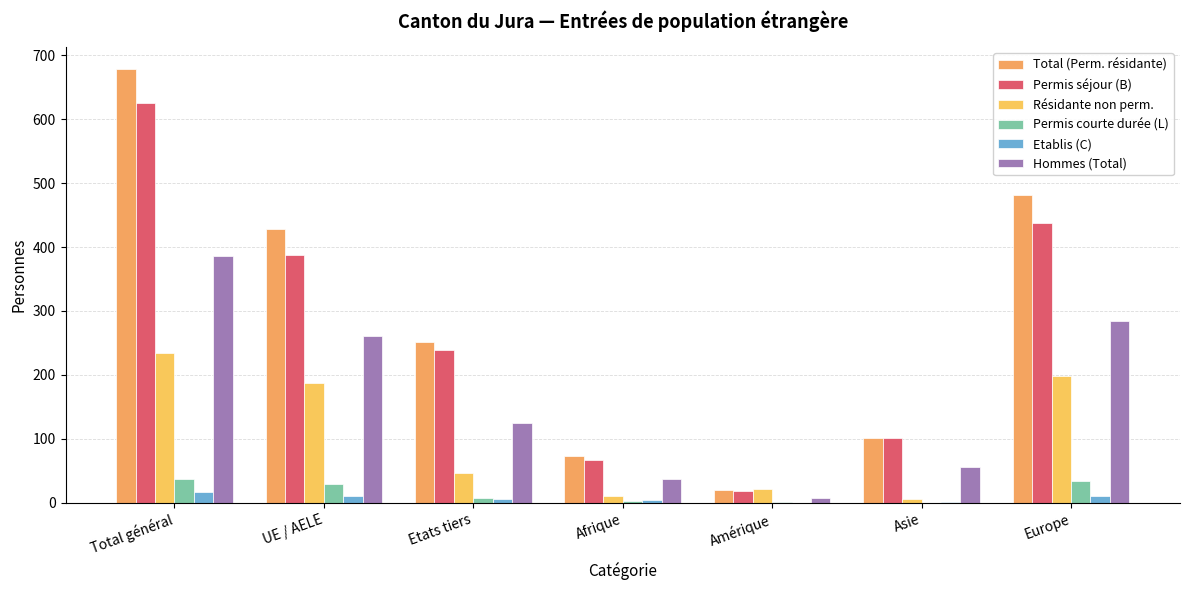

What is the difference between the maximum and second lowest values in the Permis séjour (B) series?

559